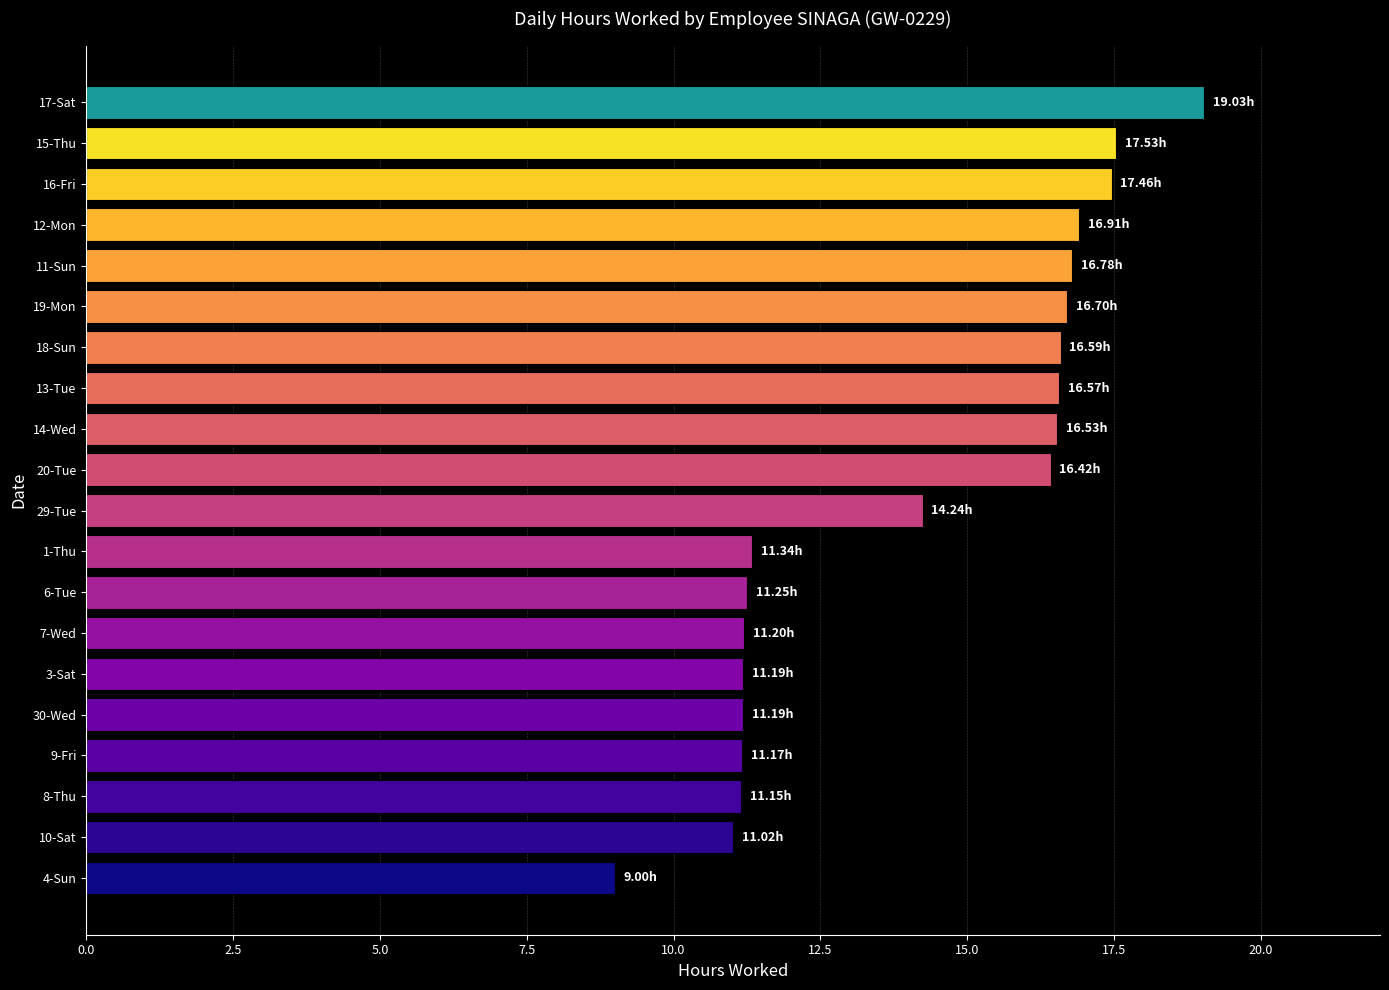

Which has a higher value, 14-Wed or 29-Tue?

14-Wed